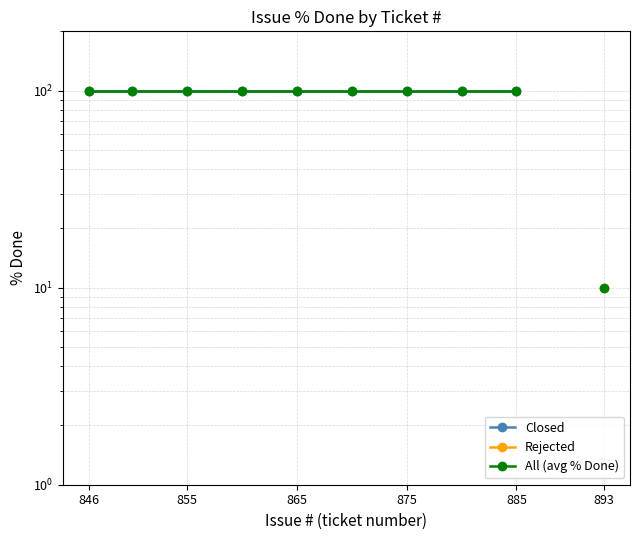

List the series in order of their overall mean, highest first.

Closed, Rejected, All (avg % Done)